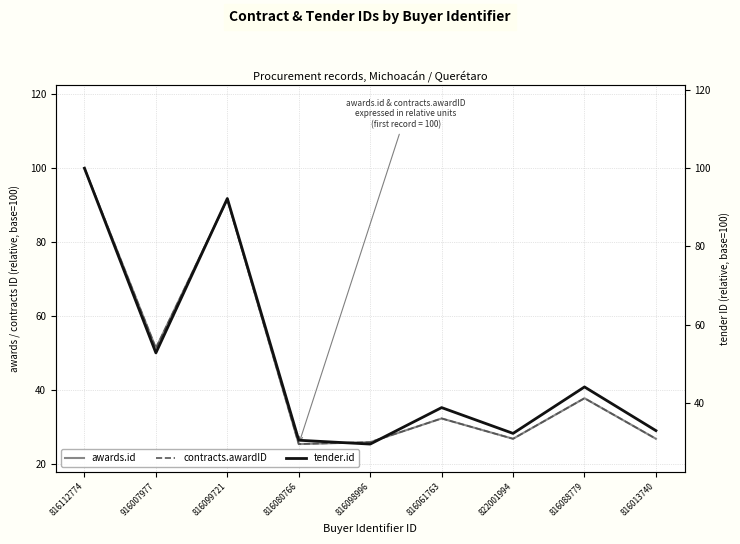

Reading right to left, extract all data points from this chart.

awards.id: 26.9	37.9	26.9	32.4	26.0	25.5	91.5	51.4	100.0
contracts.awardID: 26.9	37.9	26.9	32.4	26.0	25.5	91.5	51.4	100.0
tender.id: 32.9	44.1	32.2	38.8	29.5	30.4	92.3	52.8	100.0